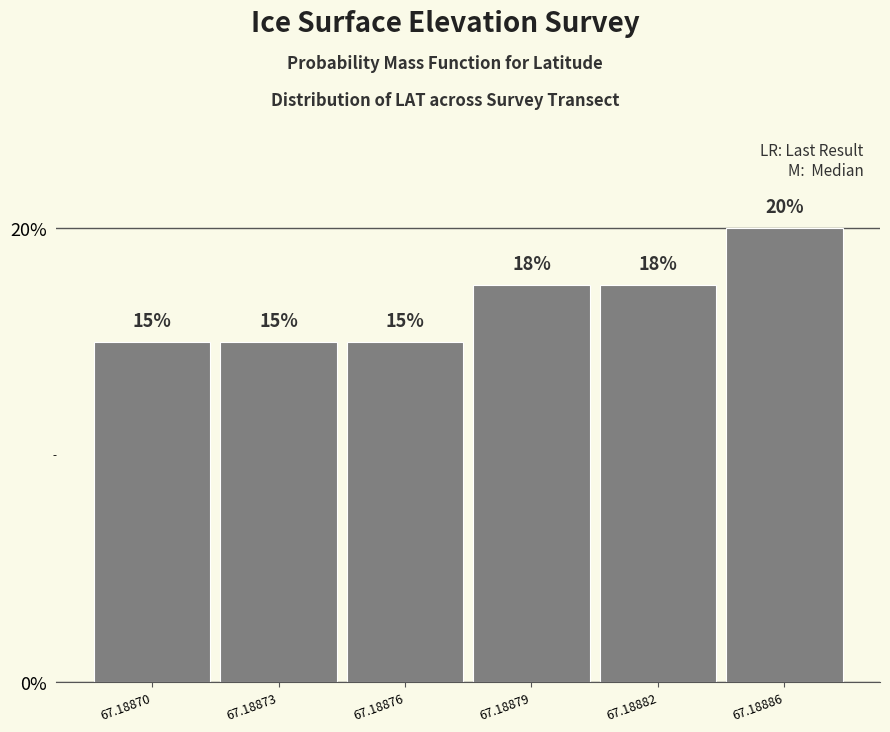

Which has a higher value, 67.18886 or 67.18873?

67.18886